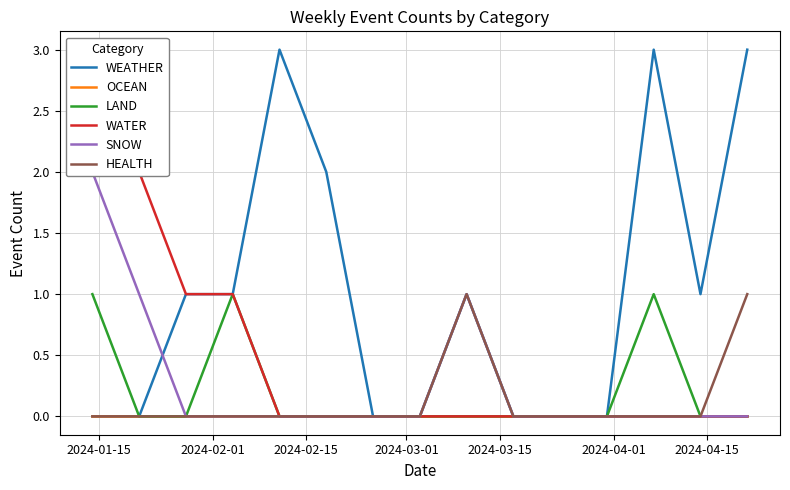

What is the maximum value for WEATHER?

3